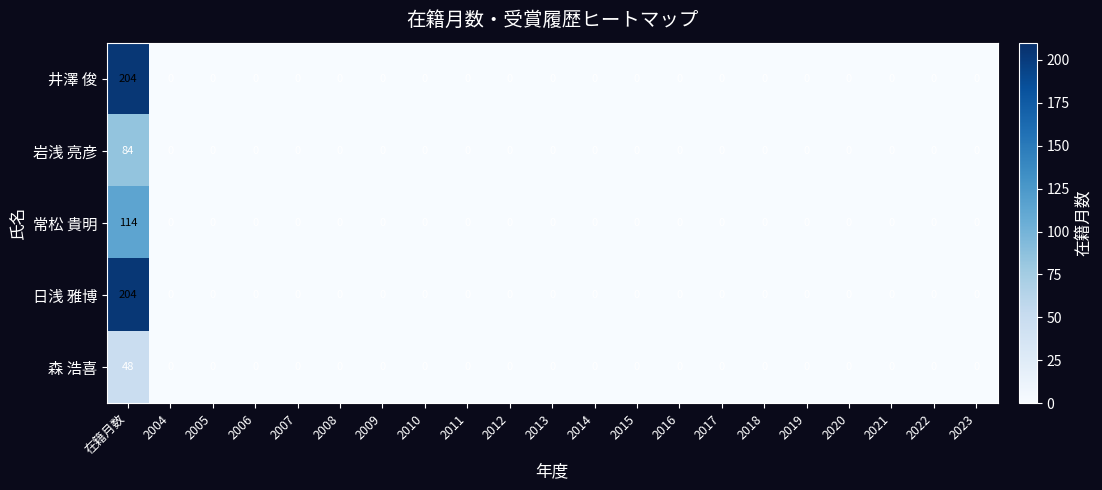

At which category is the sum across all series the highest?

在籍月数